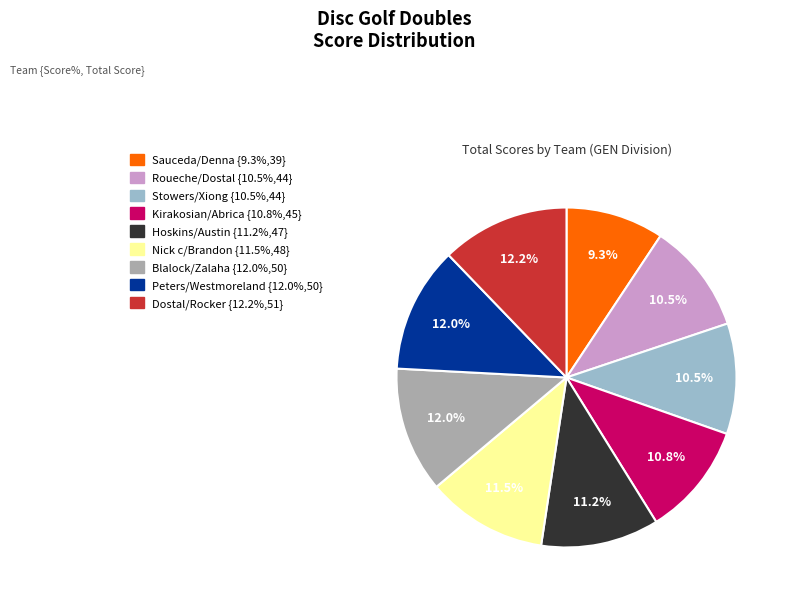

Is there any slice that represents more than half of the pie?

No